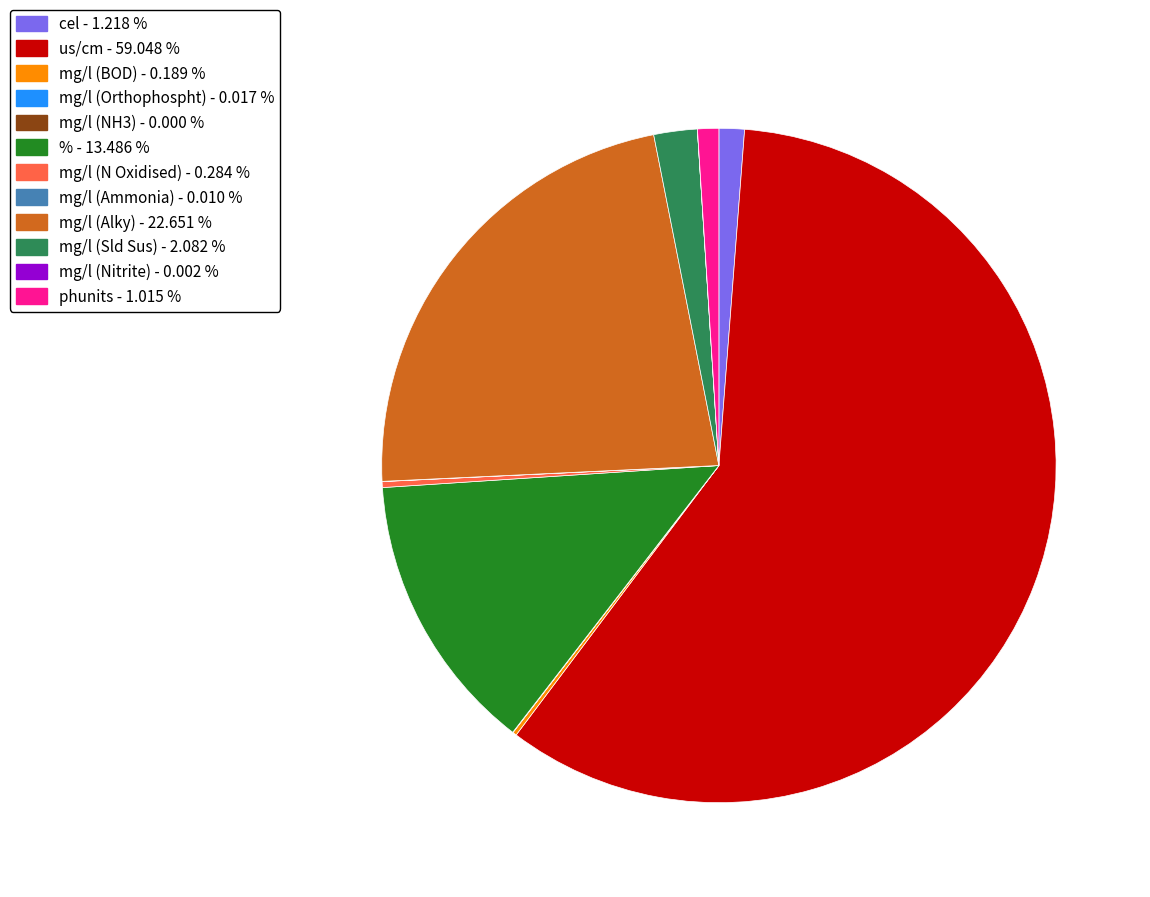

Which has a higher value, mg/l (Alky) - 22.651 % or phunits - 1.015 %?

mg/l (Alky) - 22.651 %